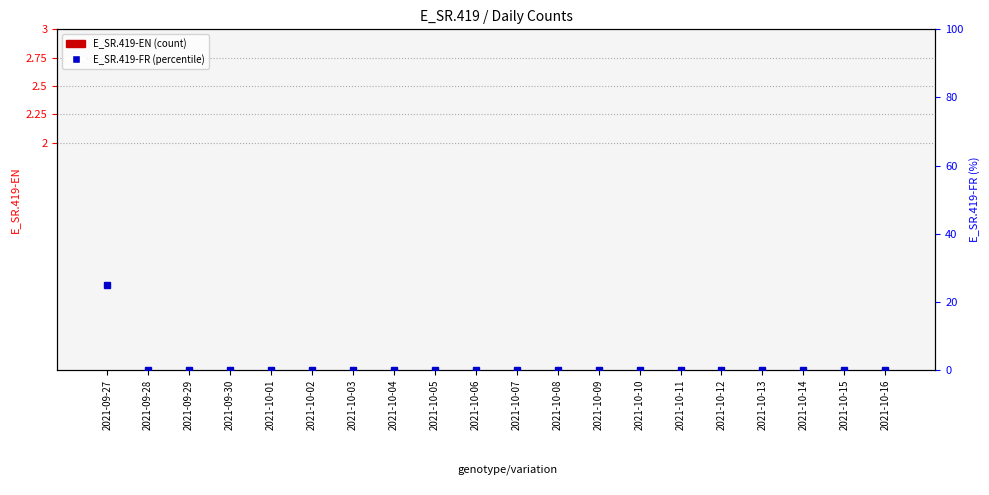

How many positive values does the E_SR.419-FR series have?

1